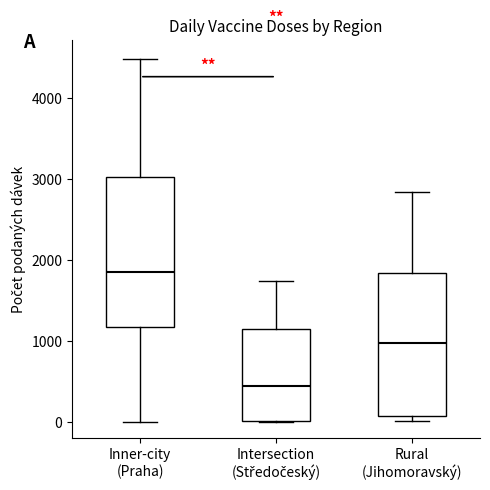

Reading left to right, read every box against the y-axis: the position of its median line, the range the box covers, and the ends of its whiskers. The values are not printed on the chart, so give them approximately, as read against the axis.

Inner-city (Praha): median 1800, box 1200 to 3000, whiskers 0 to 4500
Intersection (Středočeský): median 400, box 0 to 1200, whiskers 0 to 1700
Rural (Jihomoravský): median 1000, box 100 to 1800, whiskers 0 to 2800